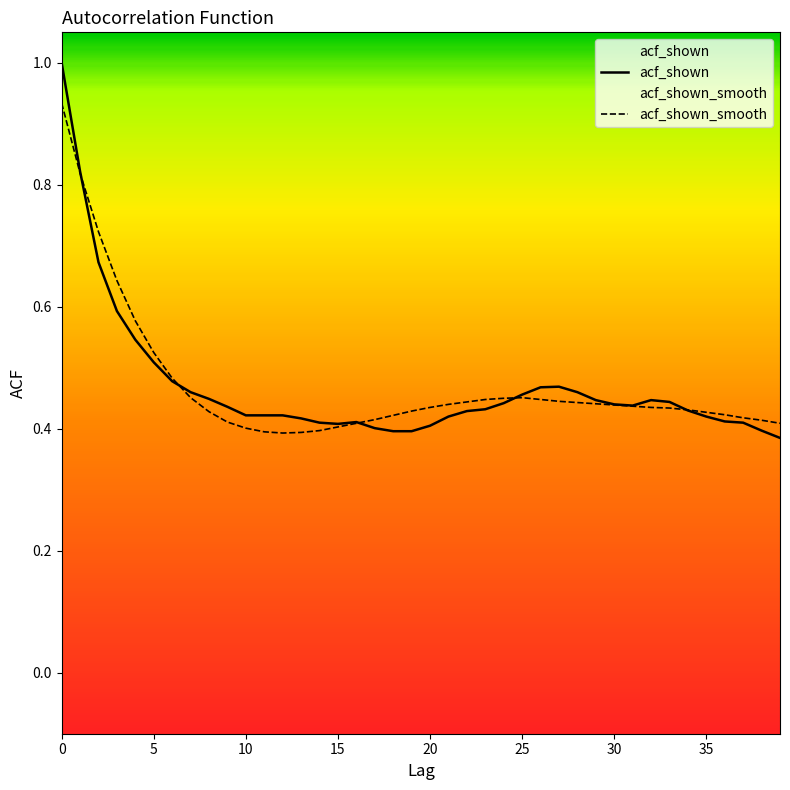

Rank the series by their maximum value, from lowest to highest.

acf_shown_smooth, acf_shown